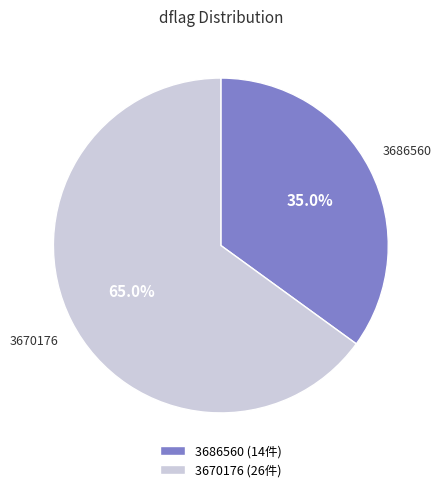

Is there a majority slice in this chart?

Yes